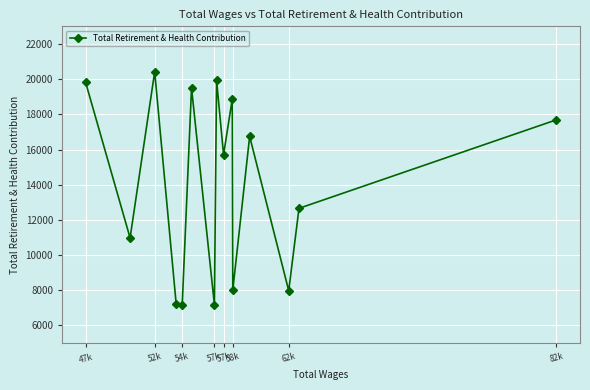

How many points are higher than both their immediate neighbors (excluding endpoints)?

5